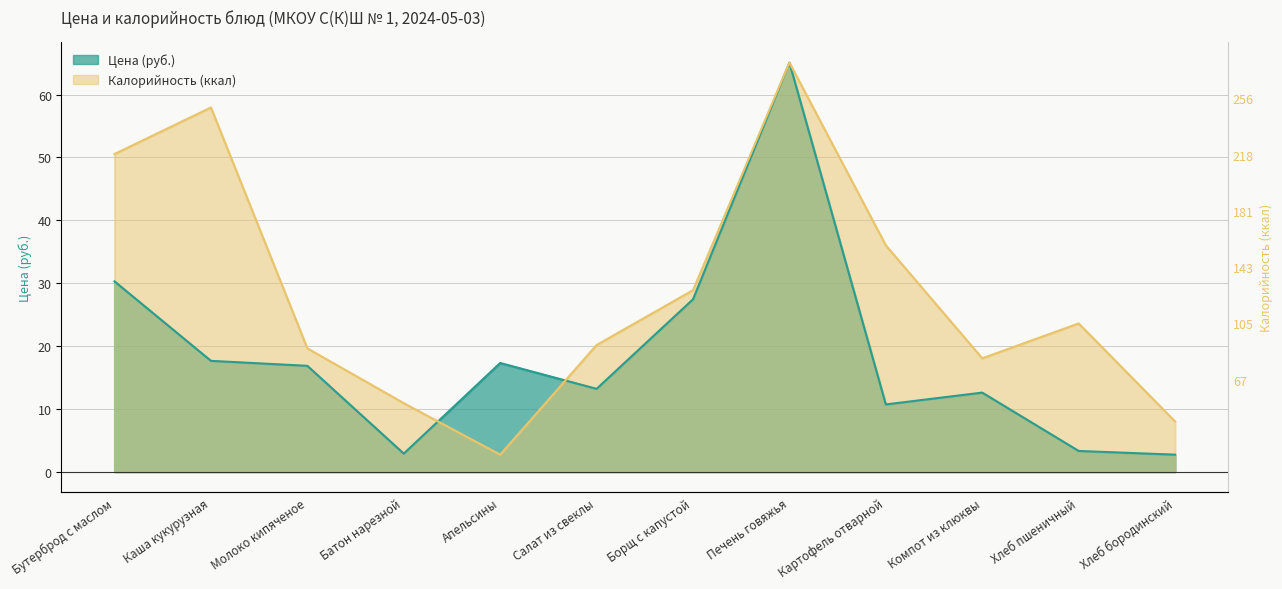

Count the number of categories in the chart.

12